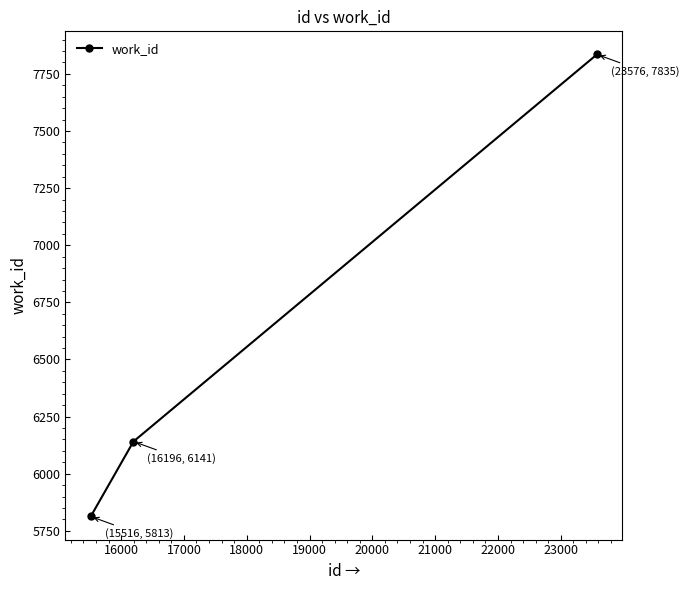

Does the chart display data point markers on the line(s)?

Yes